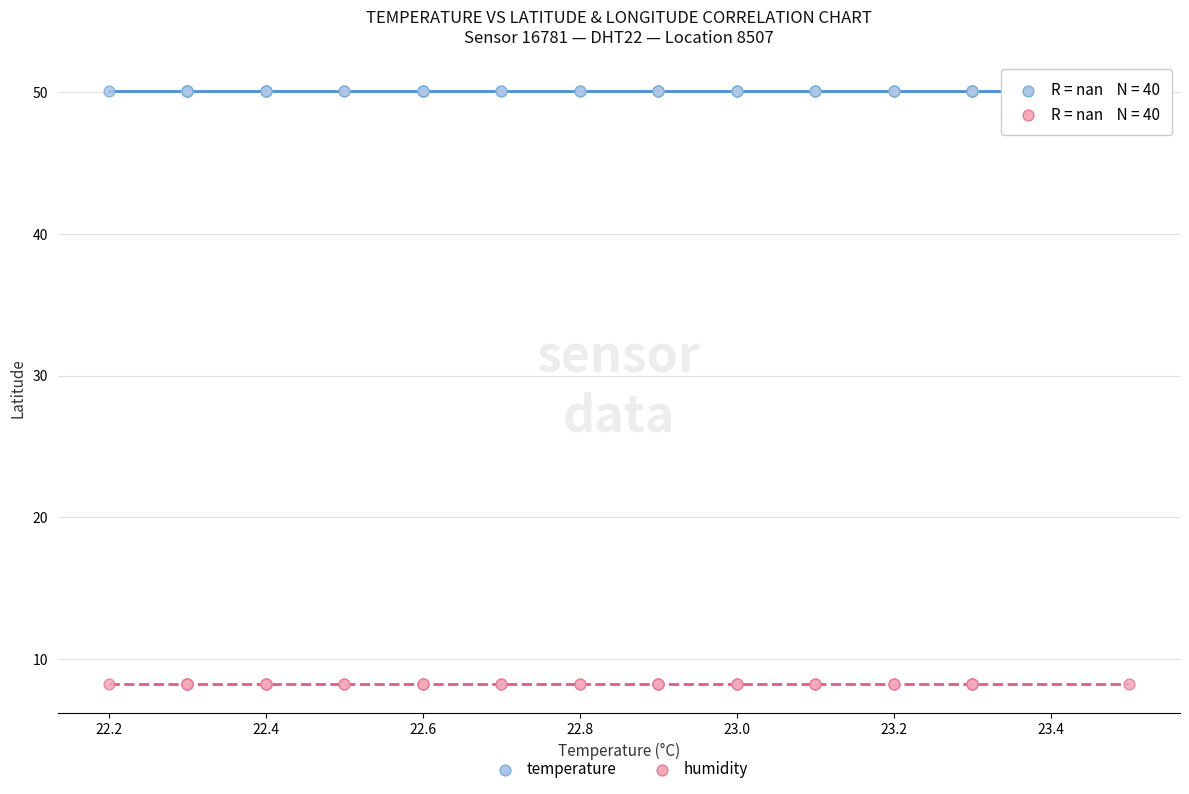

Which series contains the highest Y value?

temperature